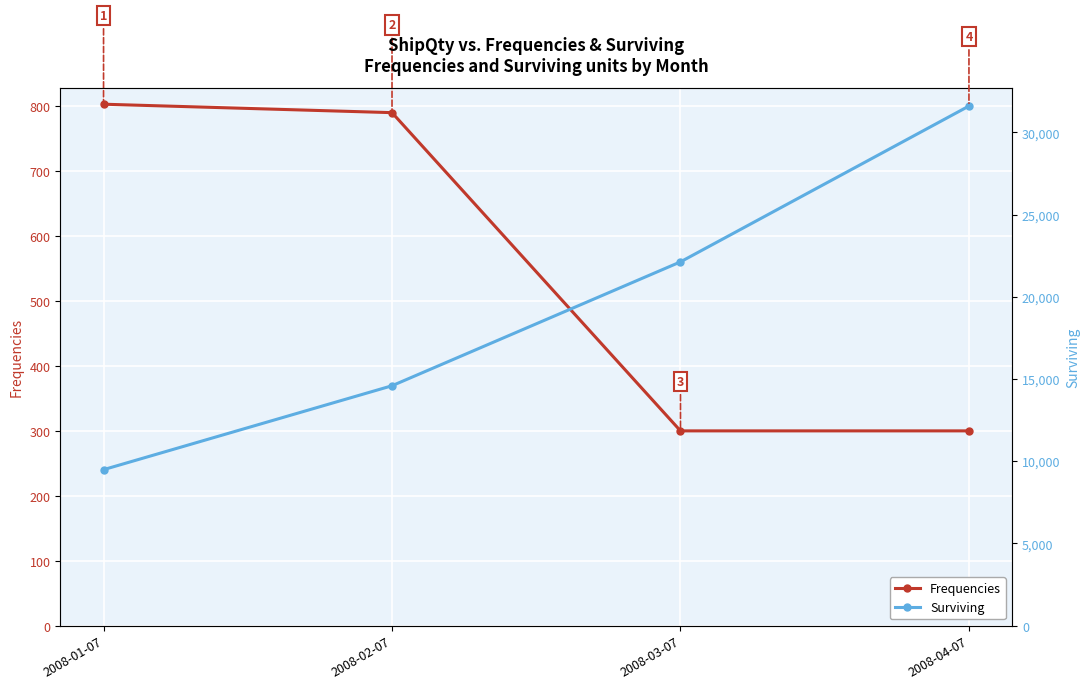

At how many categories does at least one series exceed 672?

4